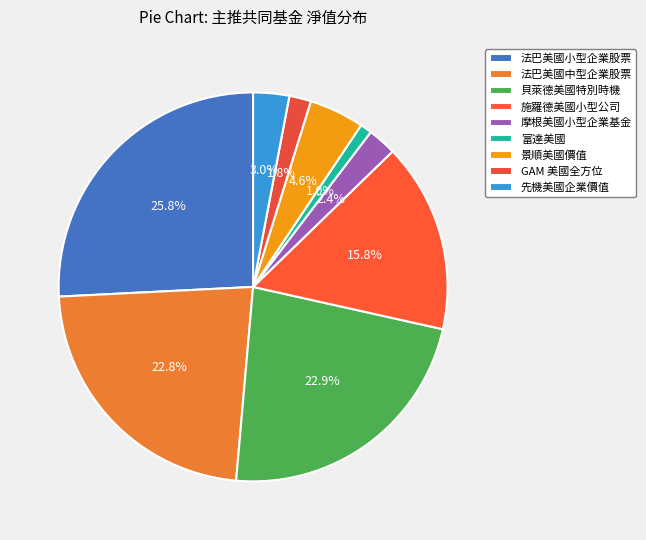

How many segments does this pie chart have?

9